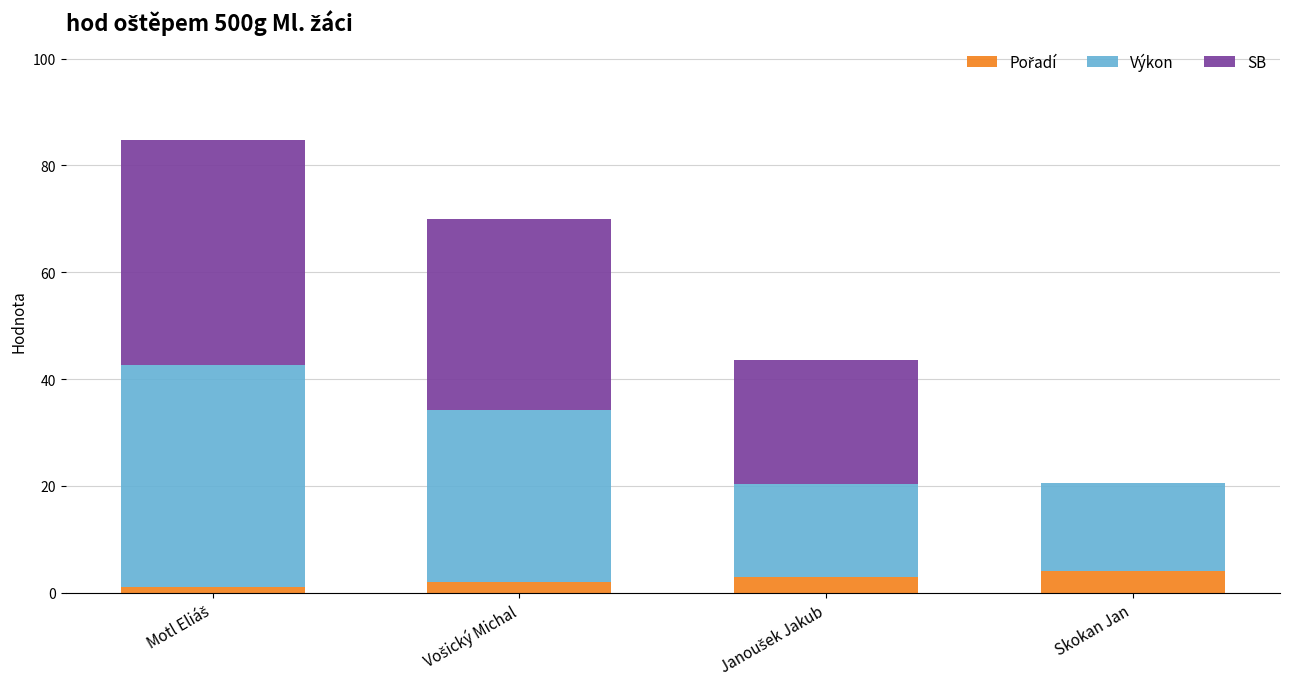

Are the bars horizontal?

No